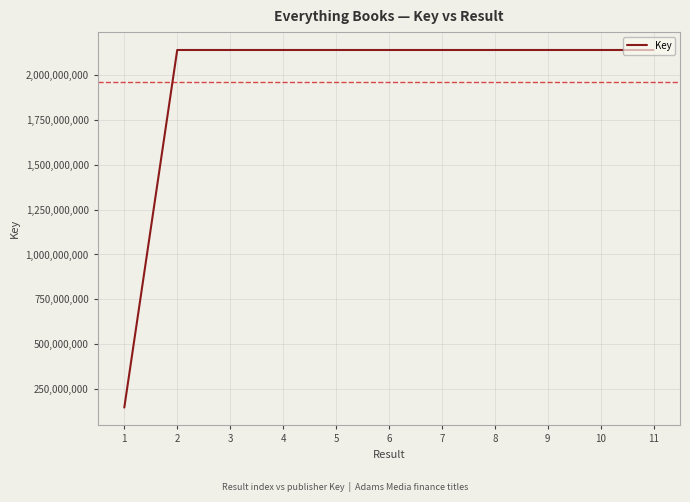

True or false: there are more than 1 points higher than both neighbors.

True